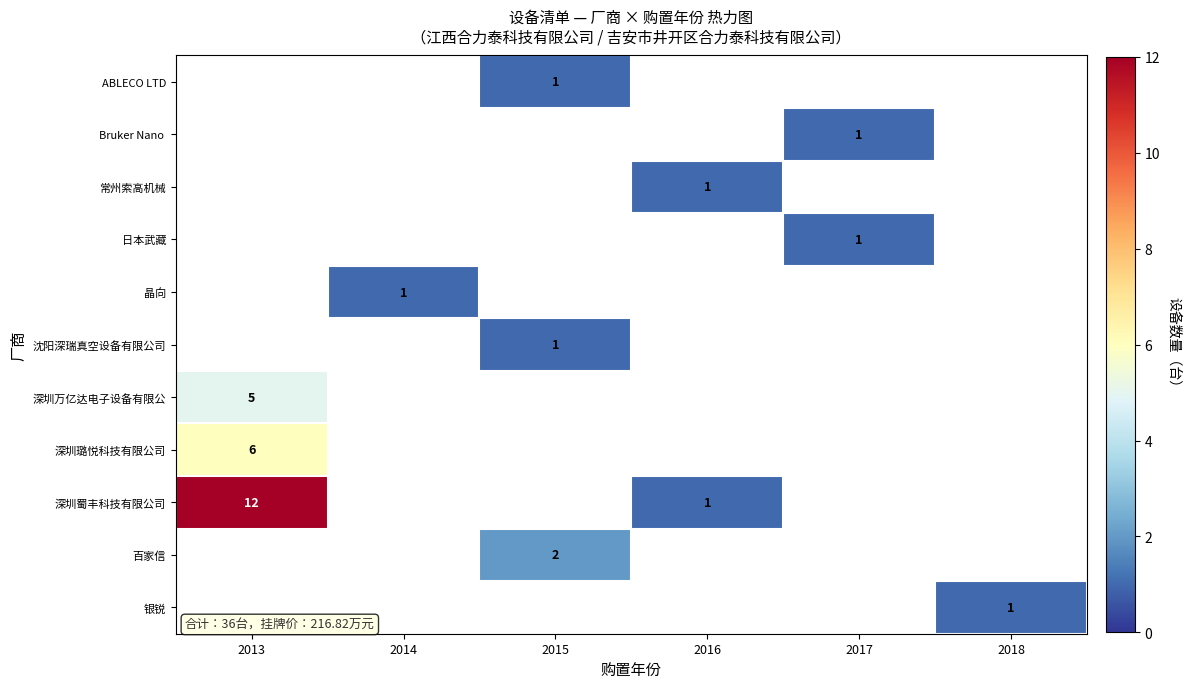

Which category has the highest value in the row_6 series?

2013